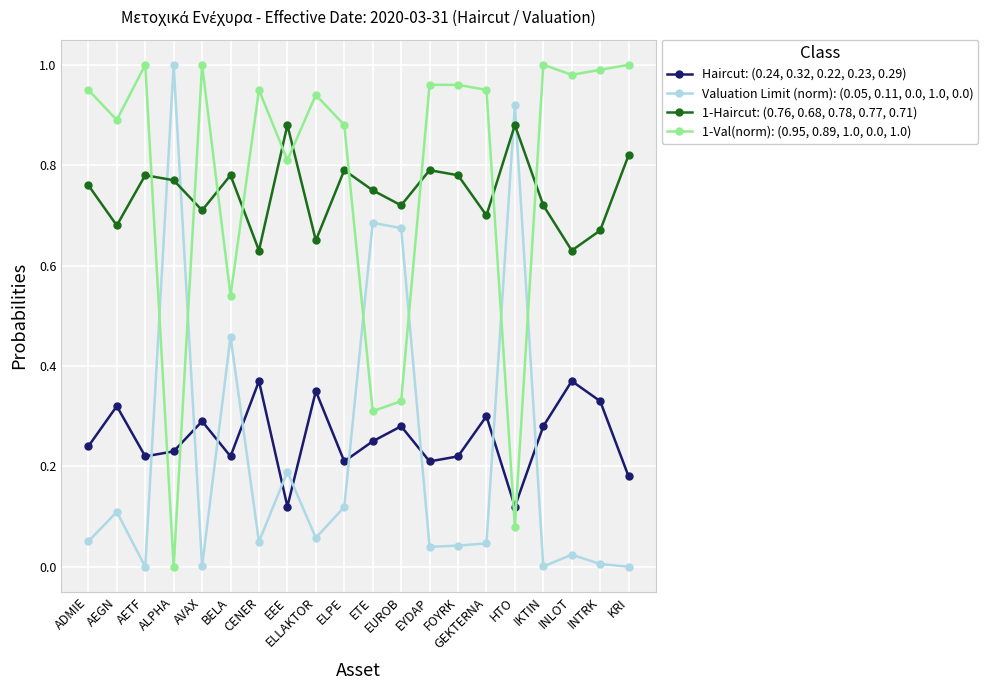

What is the total value across all series at ADMIE?

2.0